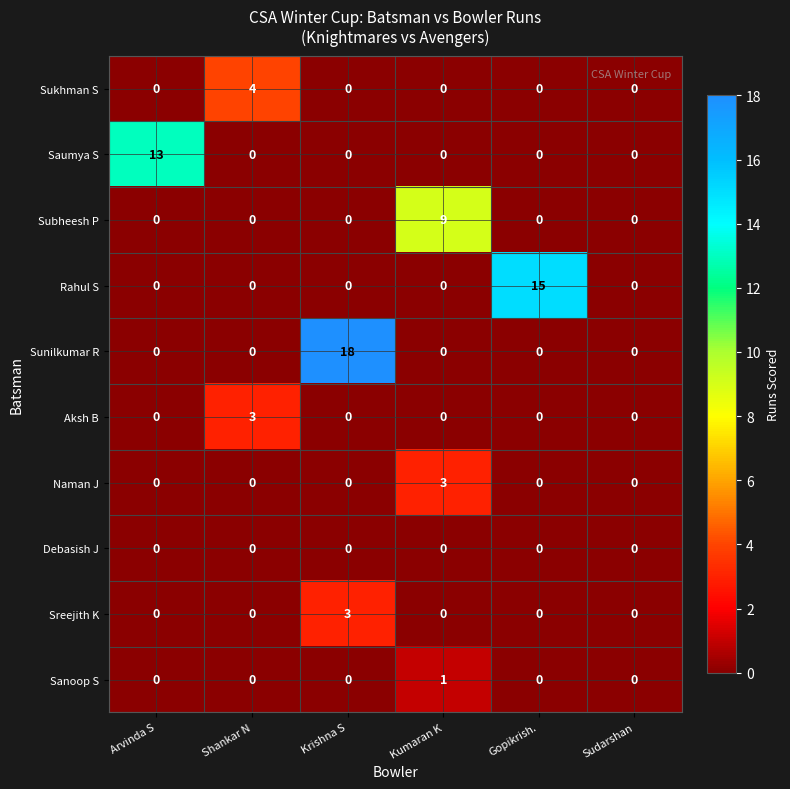

What is the spread (max minus min) of values at Arvinda S?

13